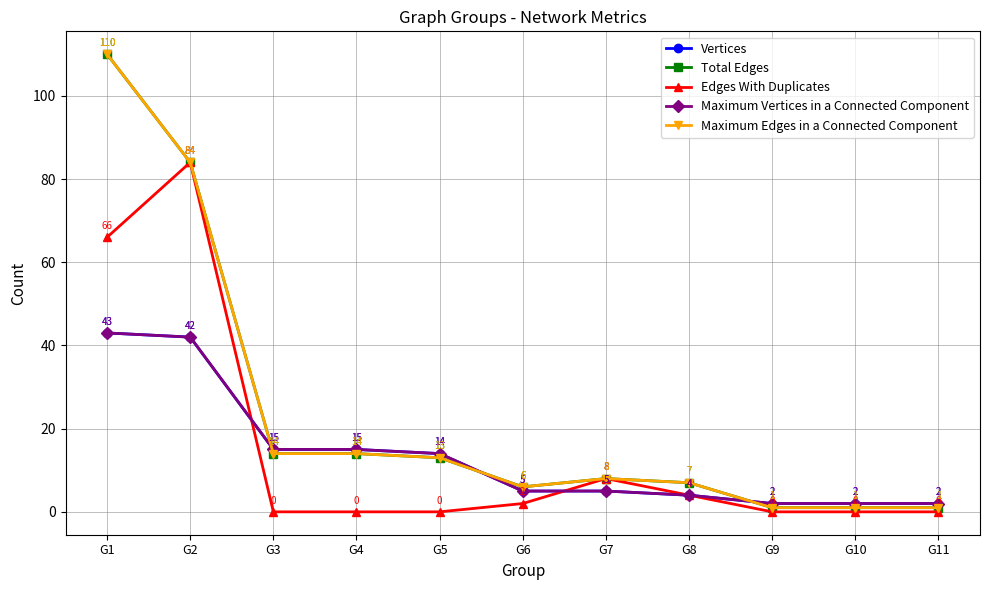

What is the sum of the Vertices values at G11 and G2?

44